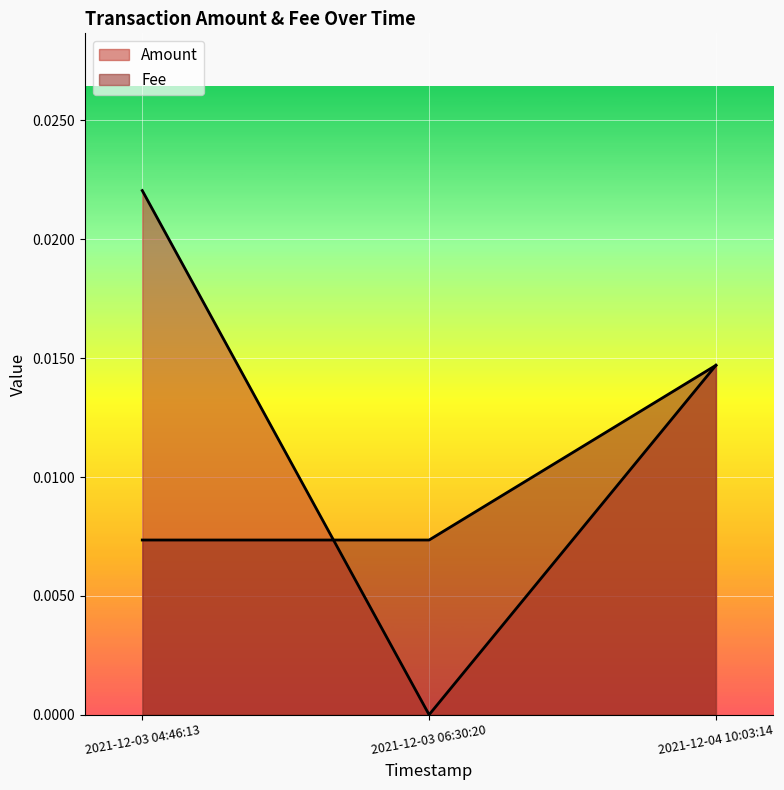

Is the value of Amount at 2021-12-04 10:03:14 greater than the value of Fee at 2021-12-03 06:30:20?

Yes